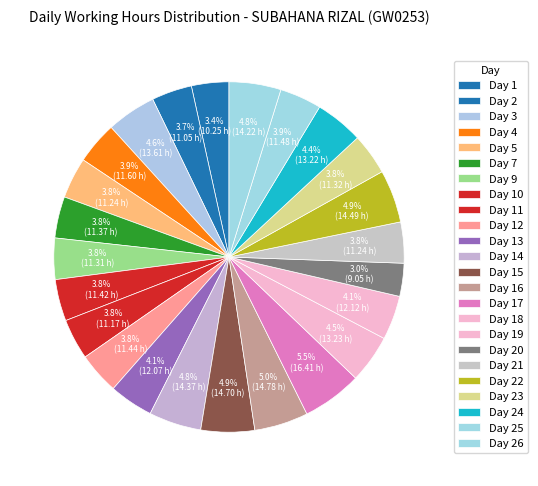

What is the smallest slice in the pie chart?

Day 20